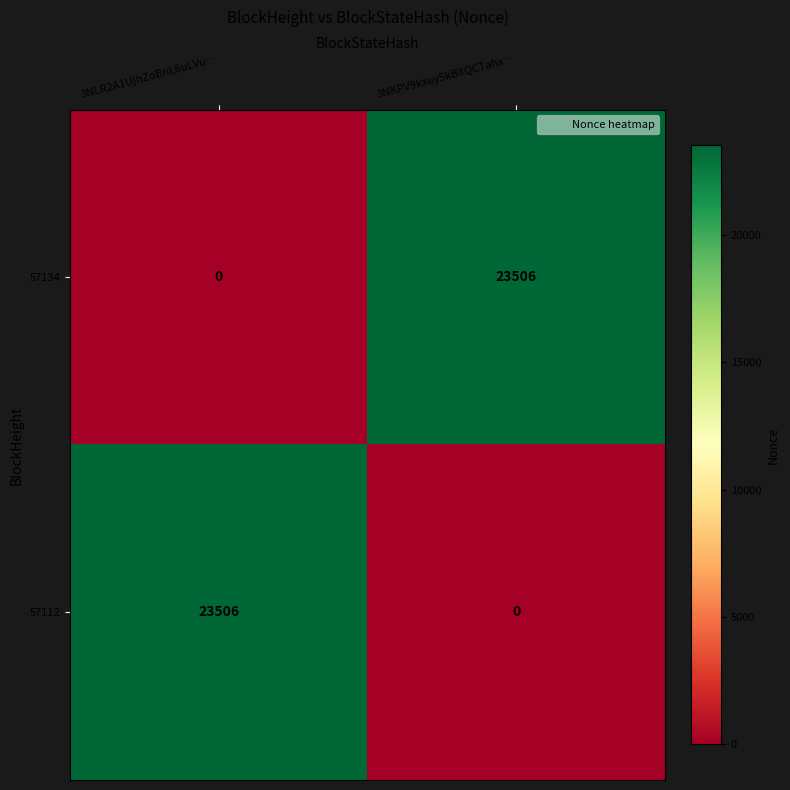

What is the sum of all 57112 values?

23506